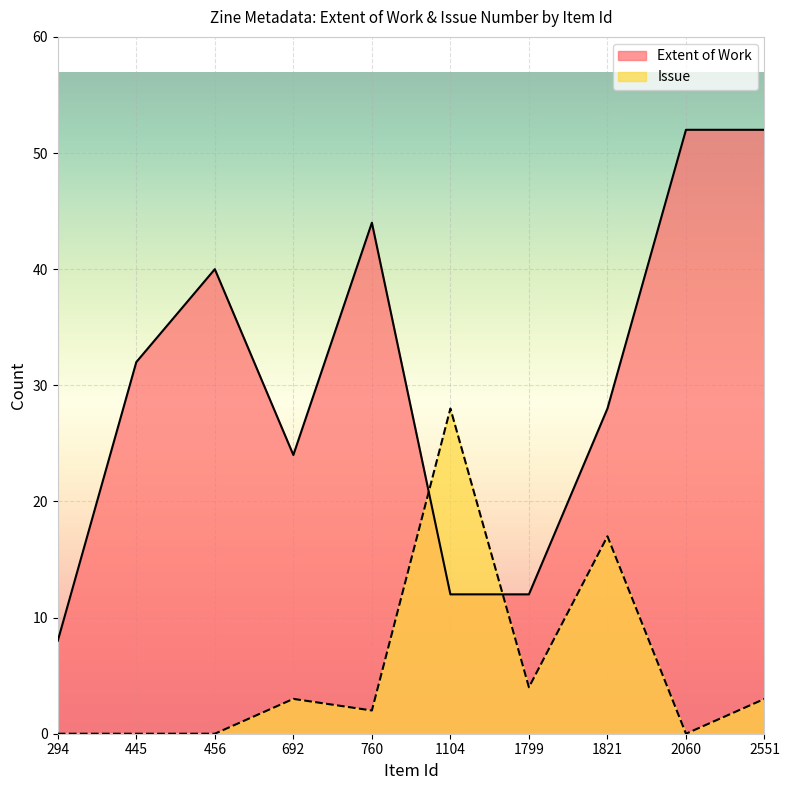

How many lines are shown in the chart?

2